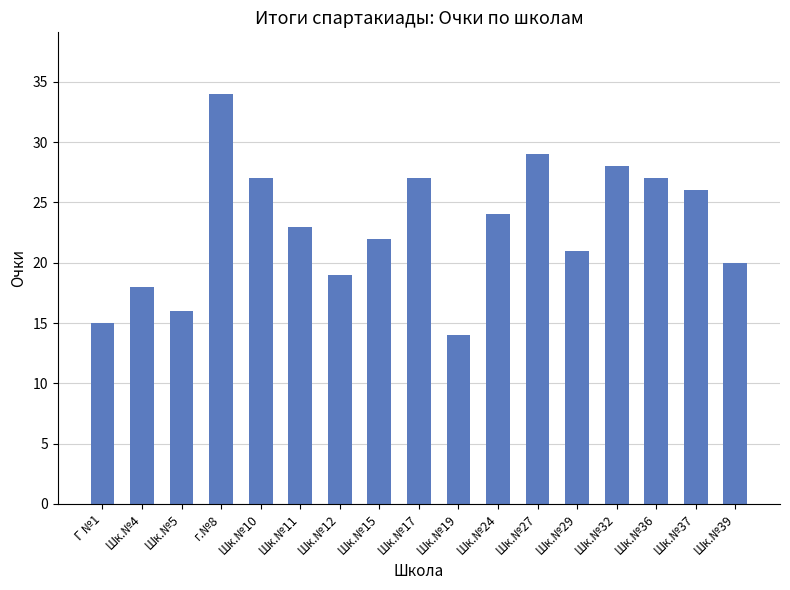

Approximately how many times larger is the value at Шк.№24 compared to Шк.№11?

1.0